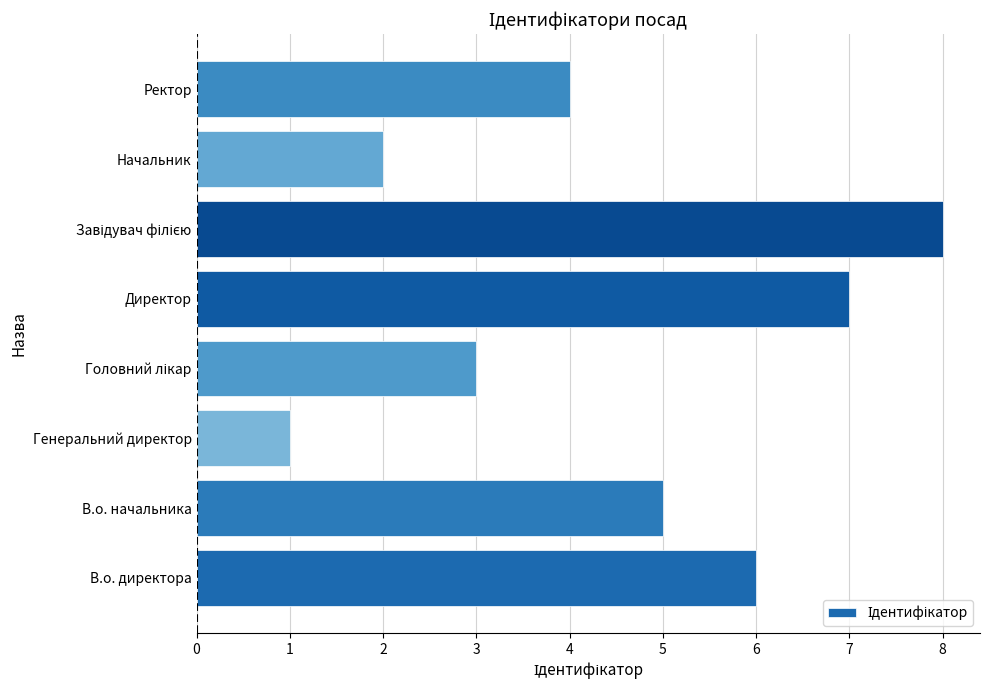

What is the difference between the maximum and second lowest values?

6